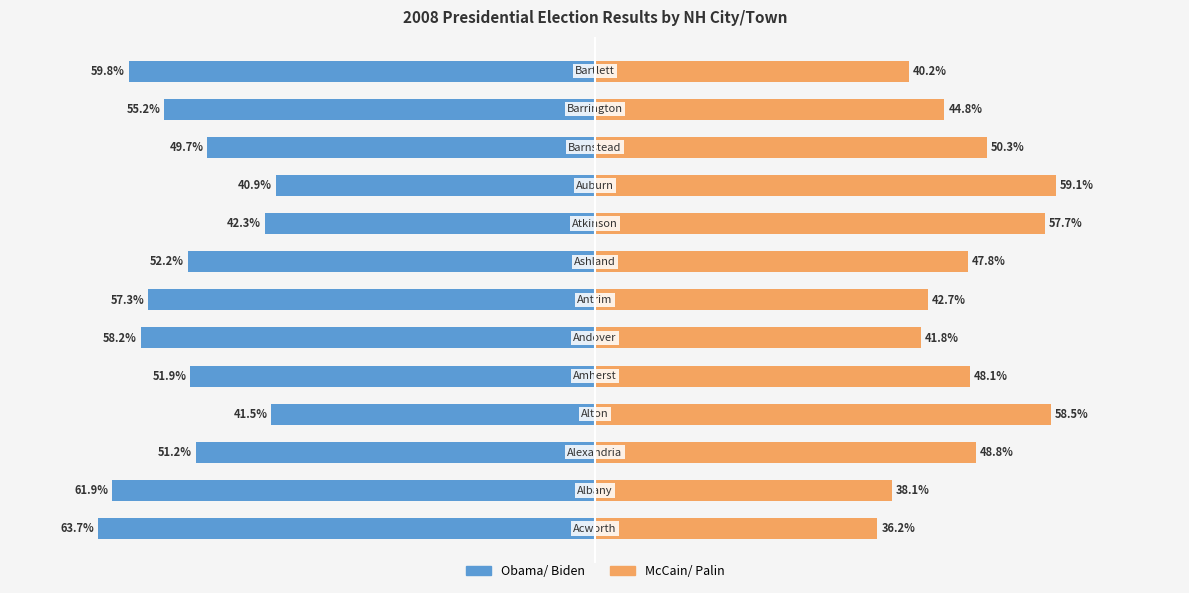

Reading left to right, transcribe all the data shown in this chart.

Obama/ Biden: -63.7	-61.9	-51.2	-41.5	-51.9	-58.2	-57.3	-52.2	-42.3	-40.9	-49.7	-55.2	-59.8
McCain/ Palin: 36.2	38.1	48.8	58.5	48.1	41.8	42.7	47.8	57.7	59.1	50.3	44.8	40.2